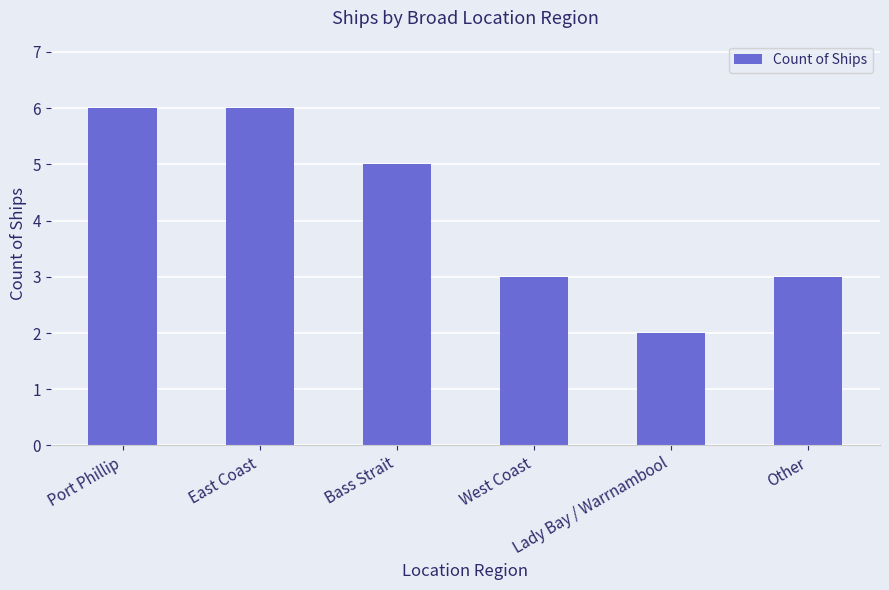

What is the label of the 1st bar from the left?

Port Phillip